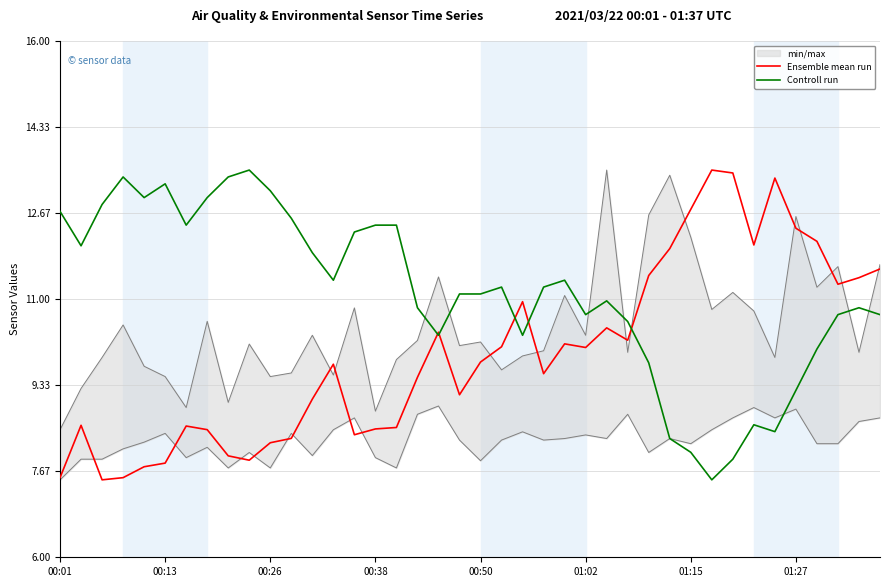

Which has a higher value, 14 or 29?

29